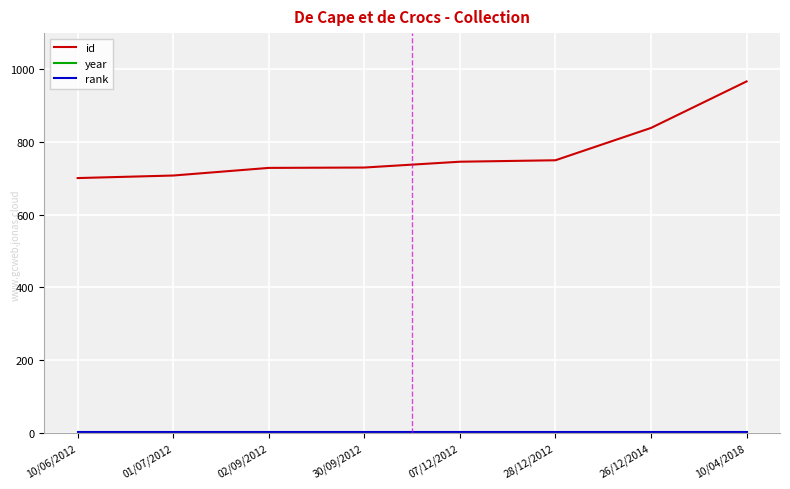

What is the sum of the year values at 01/07/2012 and 02/09/2012?

4015